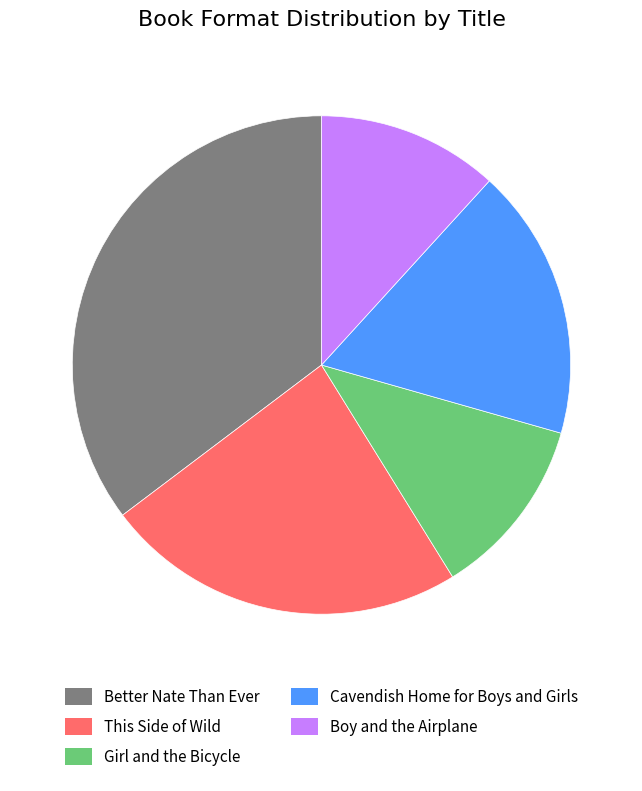

Combined, do Girl and the Bicycle and This Side of Wild account for over 50%?

No